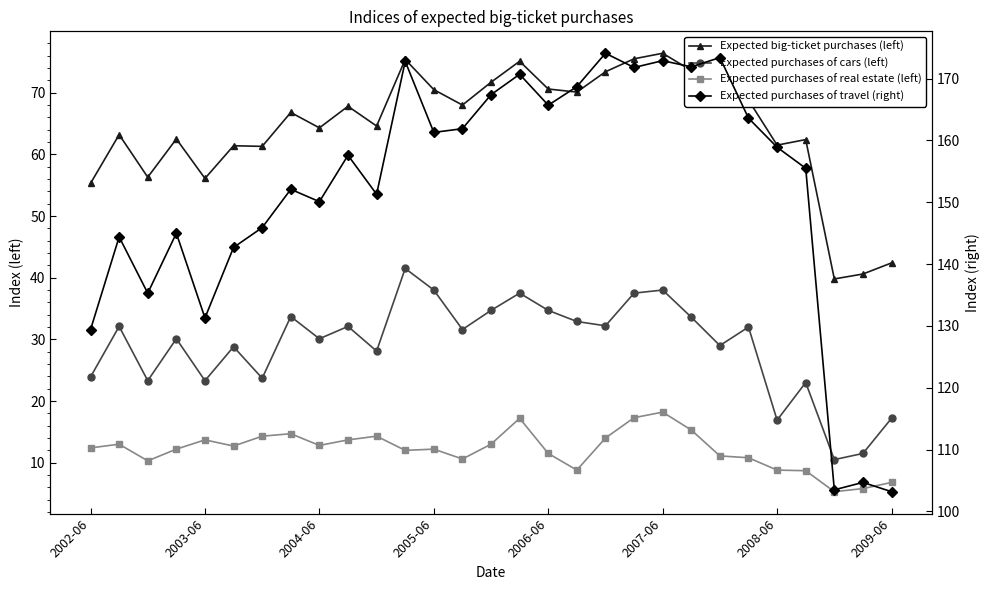

True or false: Expected purchases of travel (right) and Expected purchases of cars (left) intersect in this chart.

False